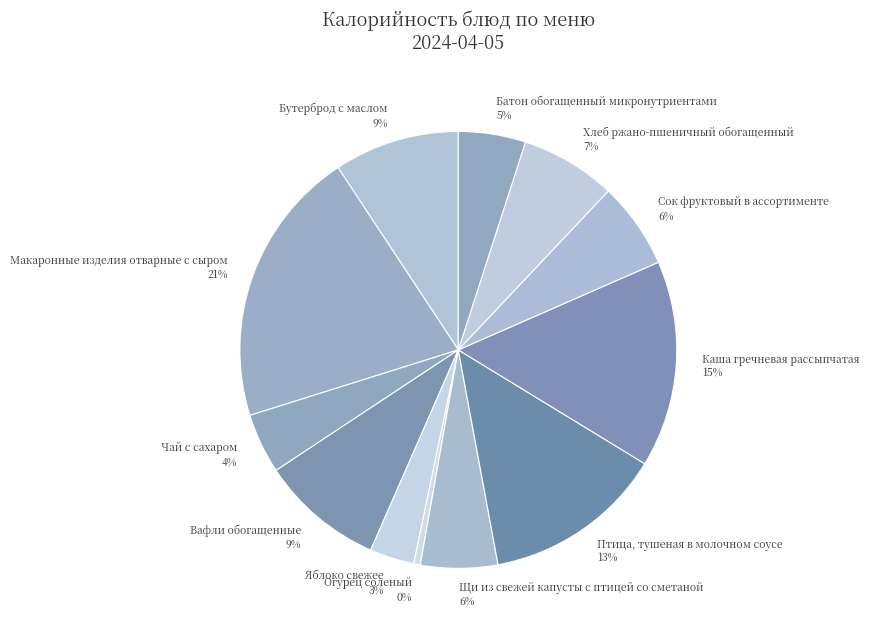

Between Хлеб ржано-пшеничный обогащенный 7% and Огурец соленый 0%, which is larger?

Хлеб ржано-пшеничный обогащенный 7%